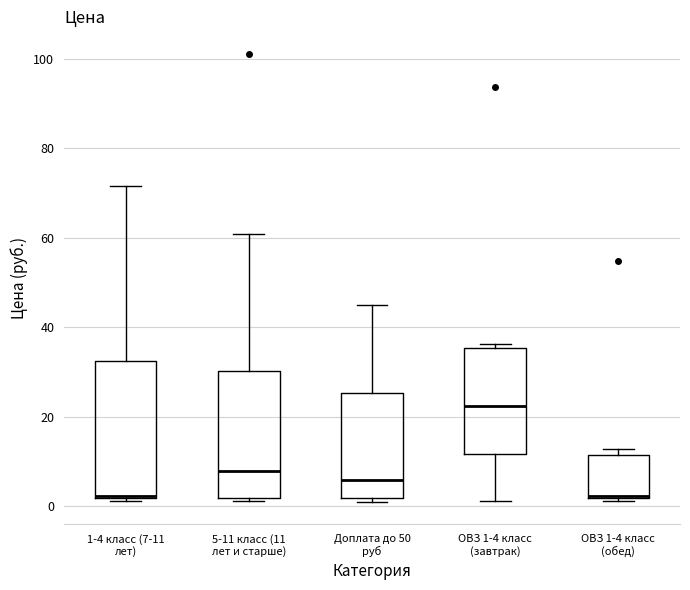

Reading left to right, read every box against the y-axis: the position of its median line, the range the box covers, and the ends of its whiskers. The values are not printed on the chart, so give them approximately, as read against the axis.

1-4 класс (7-11 лет): median 2, box 2 to 32, whiskers 2 (just below the box's lower edge) to 72
5-11 класс (11 лет и старше): median 8, box 2 to 30, whiskers 2 (just below the box's lower edge) to 60
Доплата до 50 руб: median 6, box 2 to 26, whiskers 2 (just below the box's lower edge) to 46
ОВЗ 1-4 класс (завтрак): median 22, box 12 to 36, whiskers 2 to 36 (just above the box's upper edge)
ОВЗ 1-4 класс (обед): median 2, box 2 to 12, whiskers 2 (just below the box's lower edge) to 12 (just above the box's upper edge)